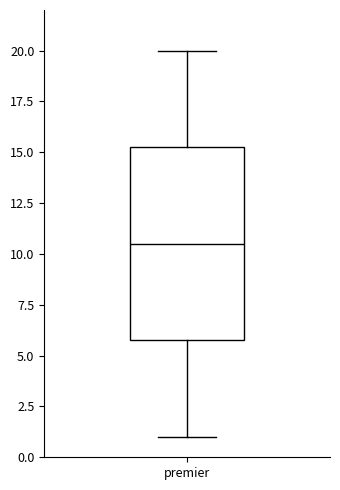

Read this box plot against the y-axis: the position of the median line, the range covered by the box, and the ends of both whiskers. The values are not printed on the chart, so give them approximately, as read against the axis.

median 10.5, box 6.0 to 15.5, whiskers 1.0 to 20.0